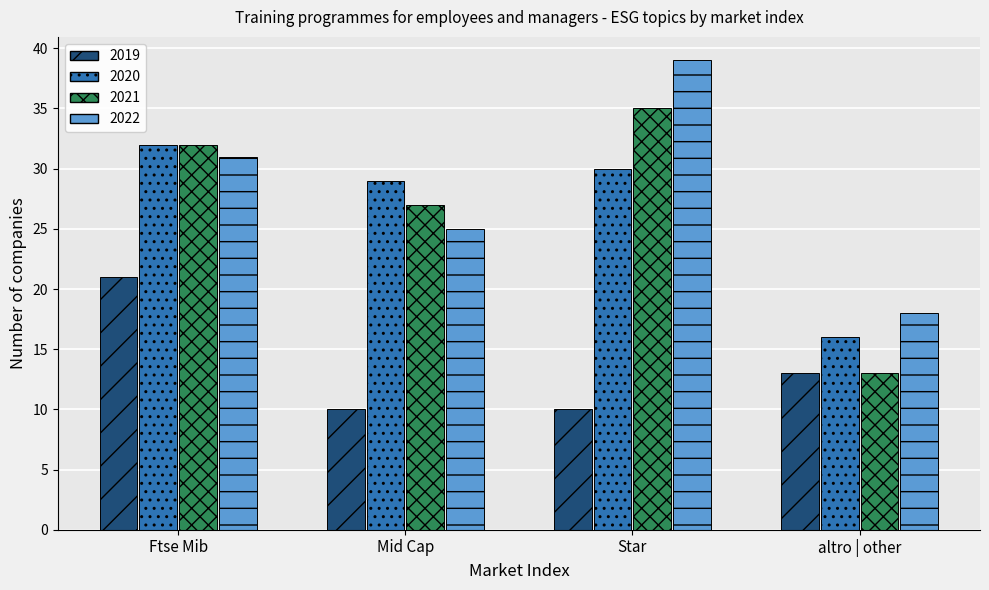

What is the label of the 4th bar from the left?

altro | other